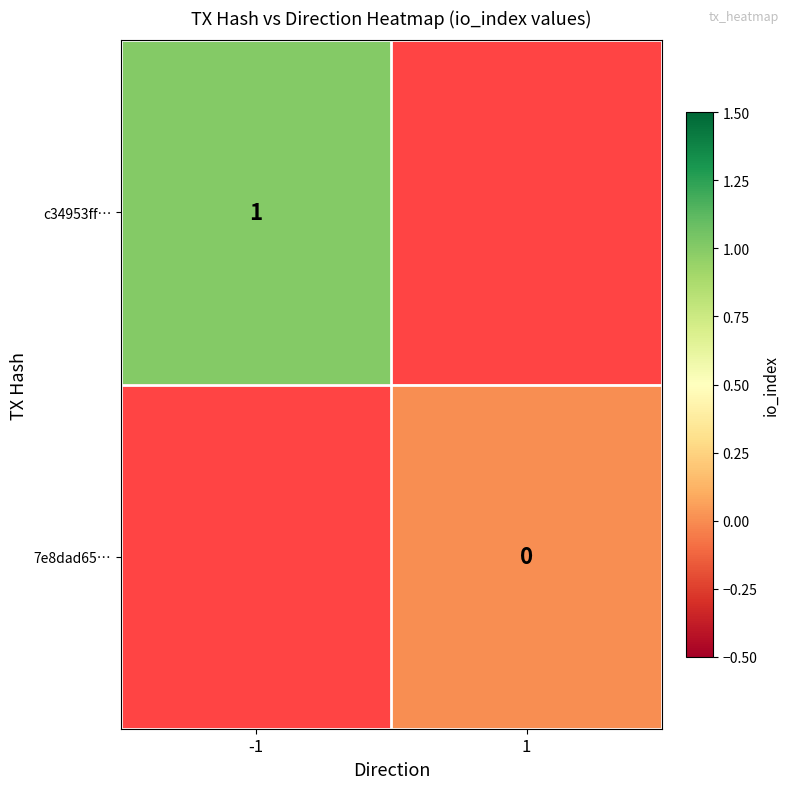

True or false: c34953ff… has a value of 1 at -1.

True